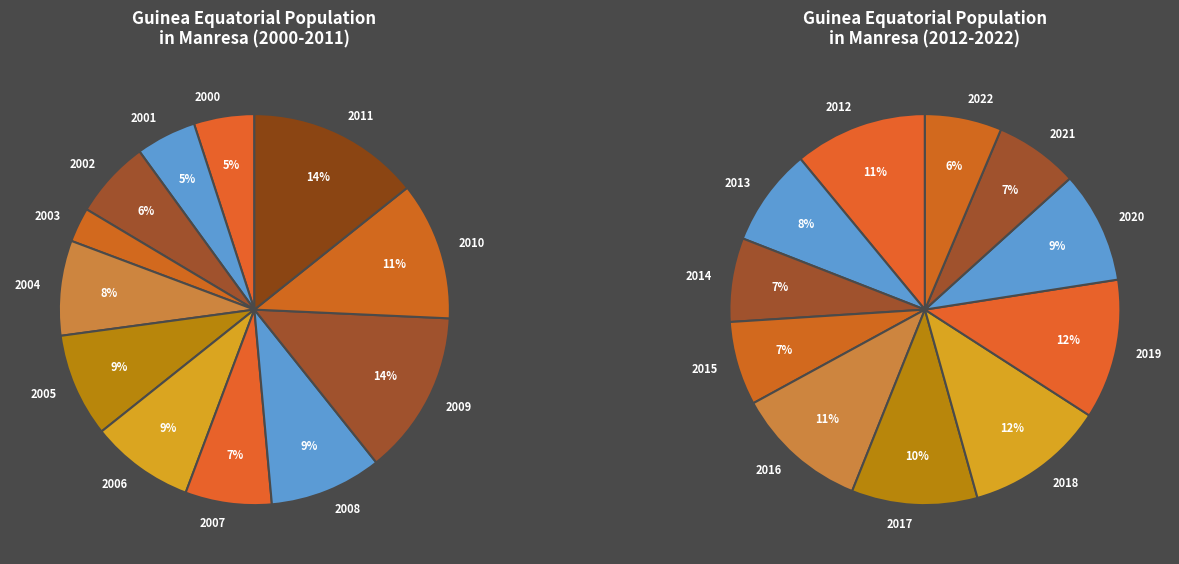

Which slice is the smallest?

2003